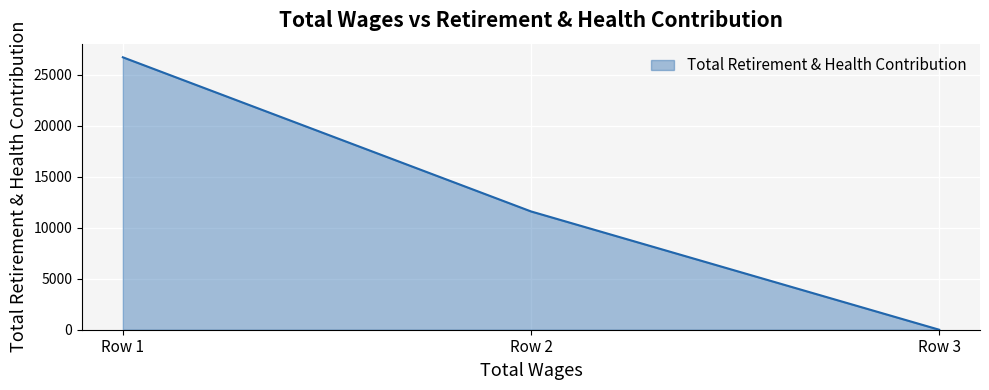

List the labels in order of value, largest first.

Row 1, Row 2, Row 3